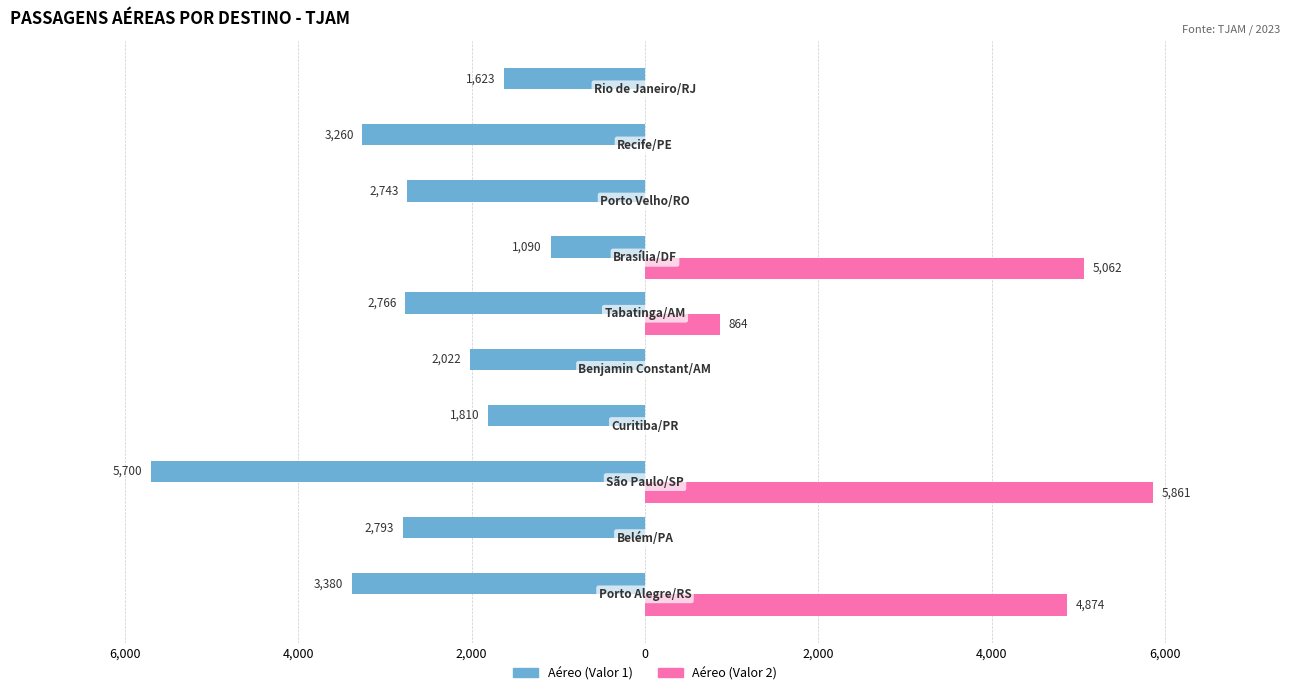

What are all the series names shown in the legend?

Aéreo (Valor 1), Aéreo (Valor 2)